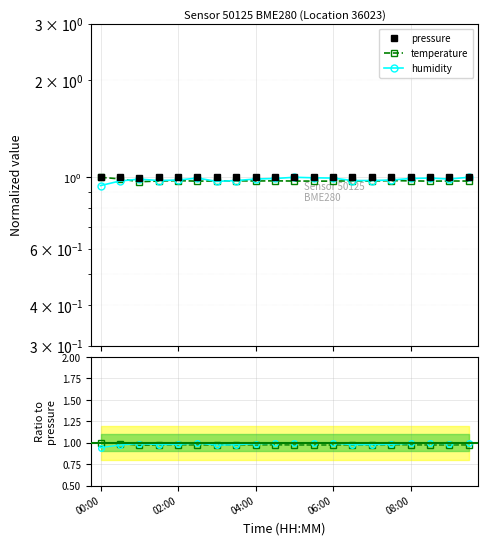

Count the number of categories in the chart.

20